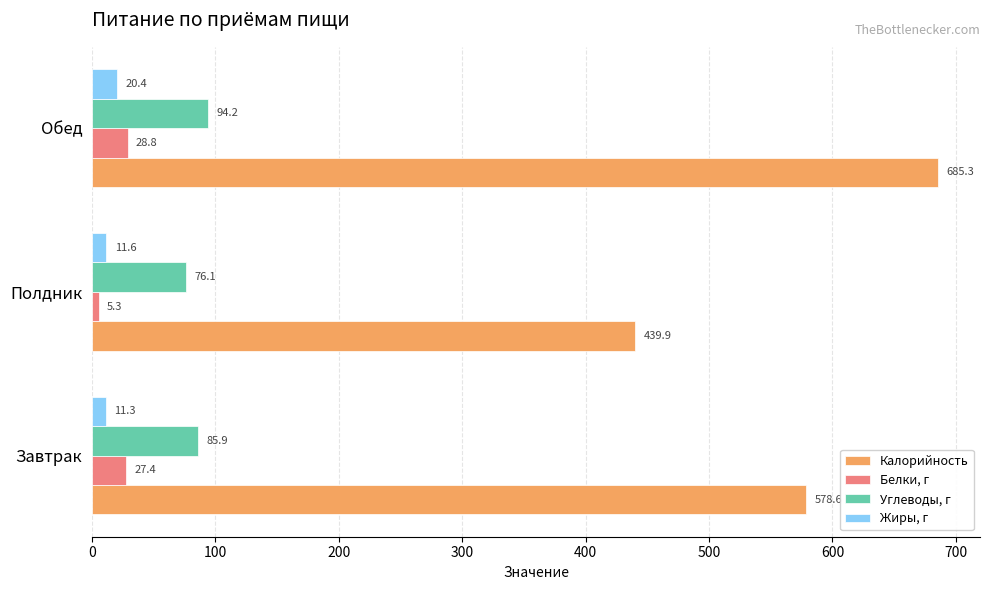

Rank the categories by Жиры, г value from lowest to highest.

Завтрак, Полдник, Обед